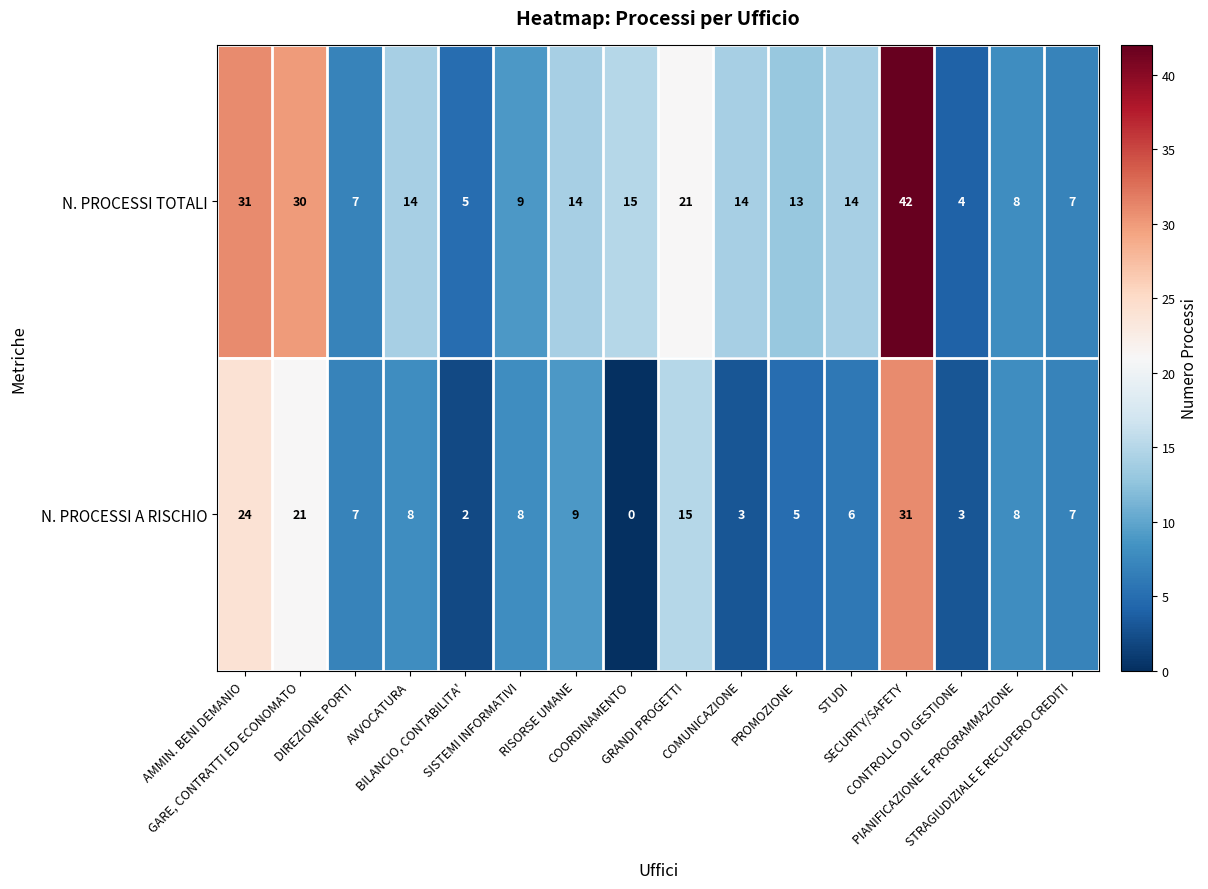

List the series in order of their peak value, highest first.

N. PROCESSI TOTALI, N. PROCESSI A RISCHIO